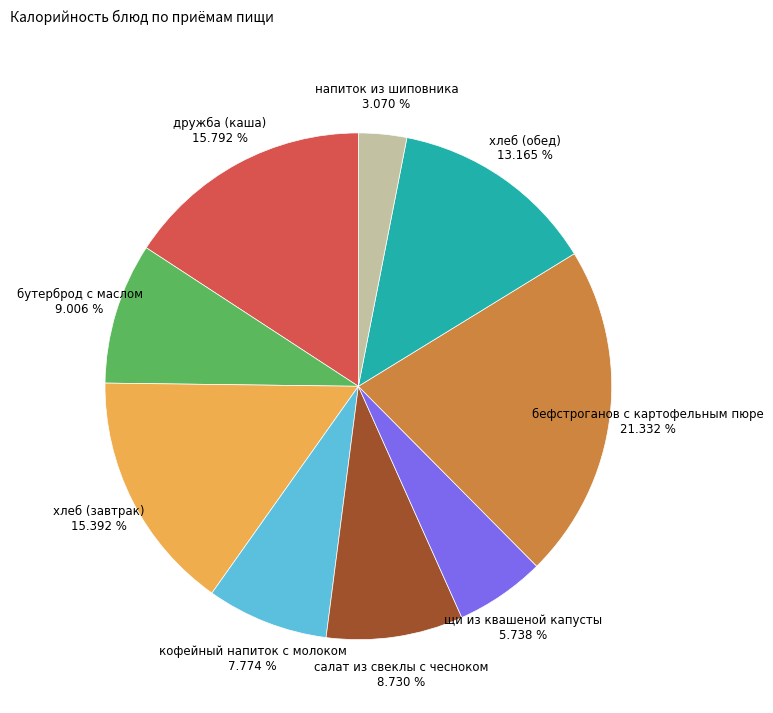

Between хлеб (обед) and хлеб (завтрак), which is larger?

хлеб (завтрак)